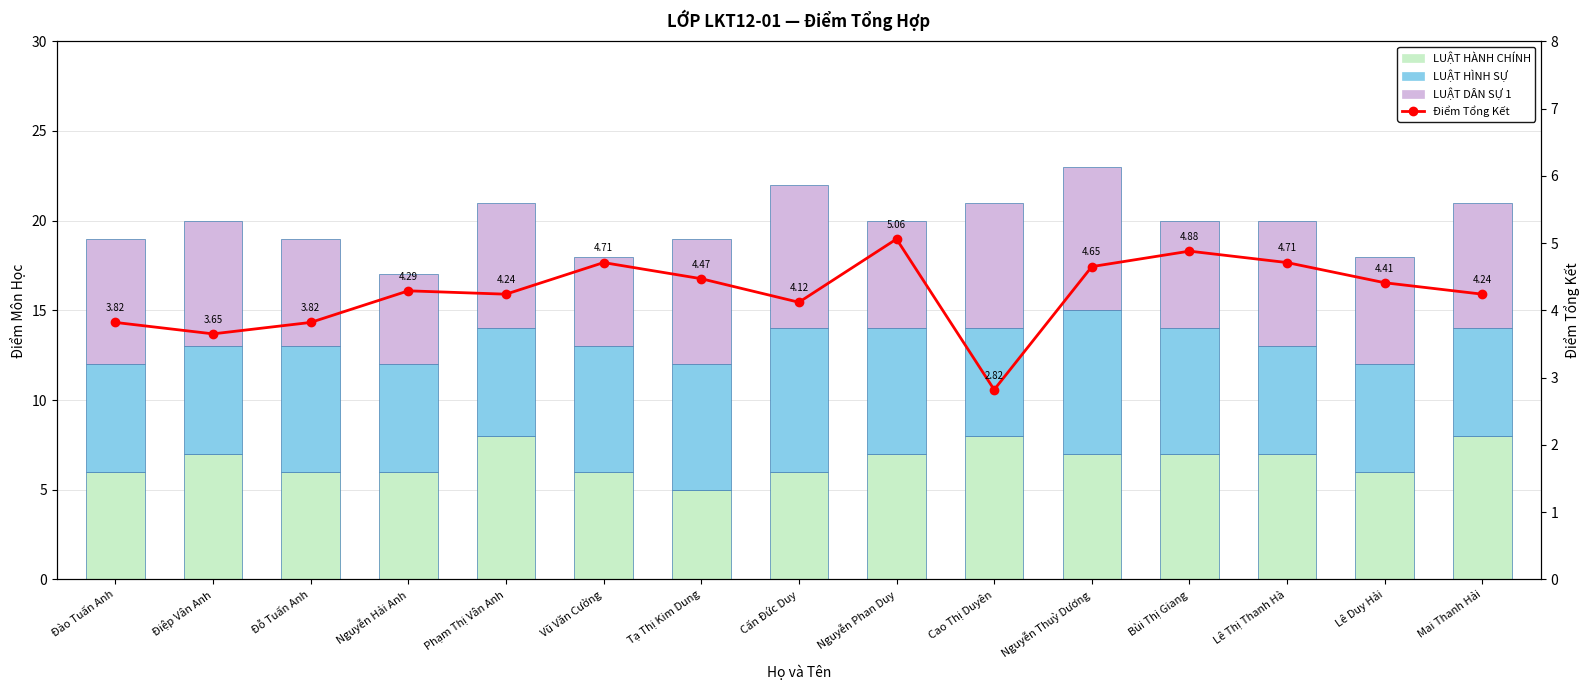

How many values in the LUẬT HÀNH CHÍNH series exceed 7?

3